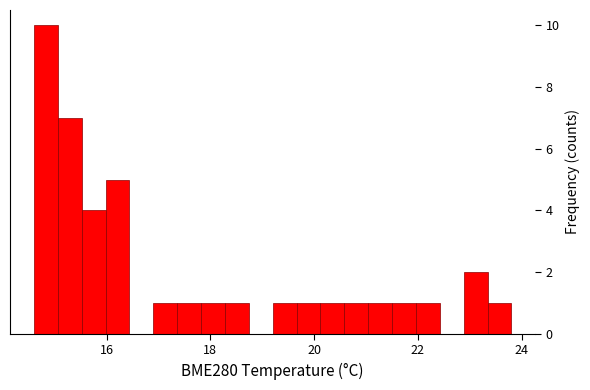

Around what value on the x-axis is the tallest bar? Give the approximate position of its centre, as read against the axis.

14.8